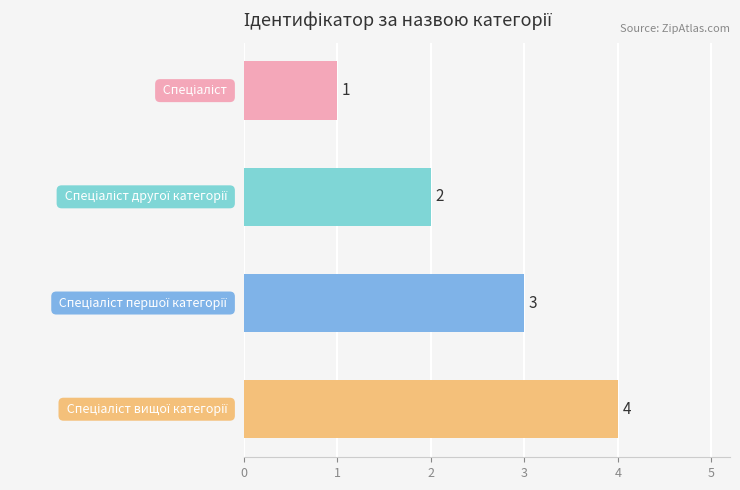

What is the minimum value shown in the chart?

1